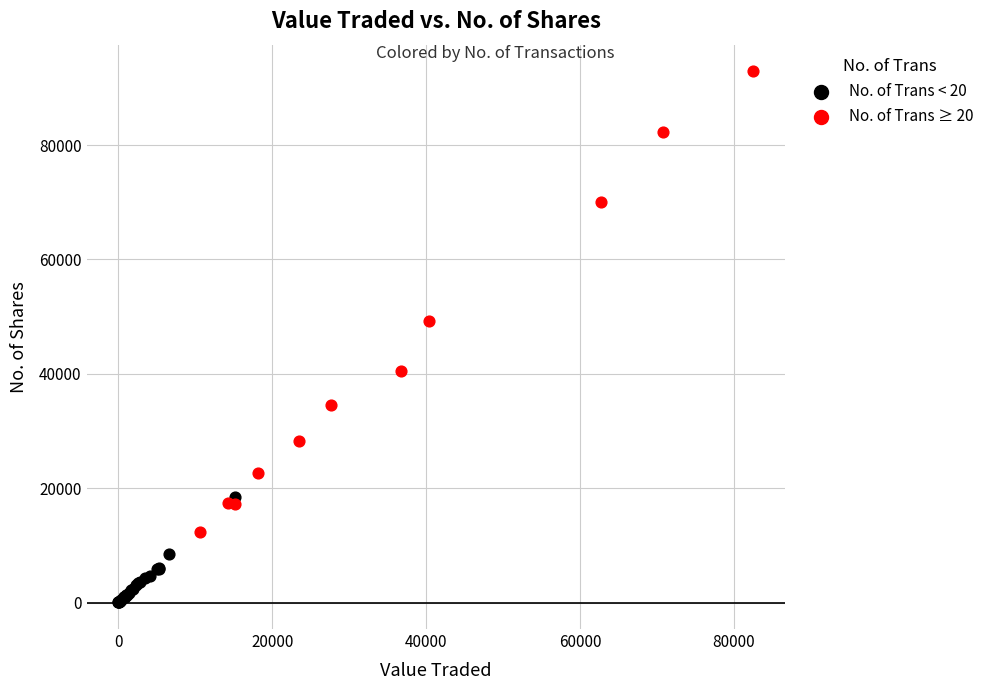

Which series has the widest spread of Y values?

No. of Trans ≥ 20